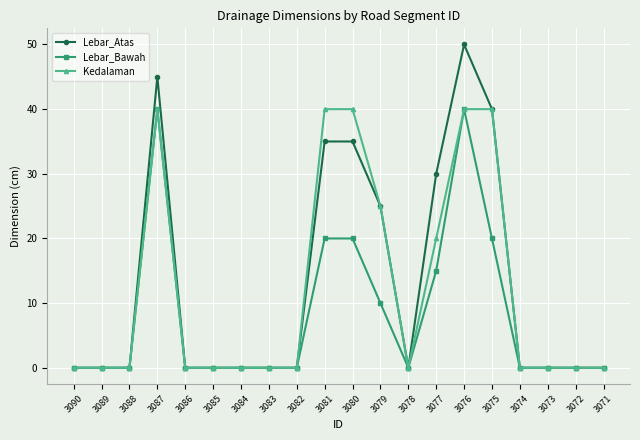

What is the maximum value shown in the chart?

50